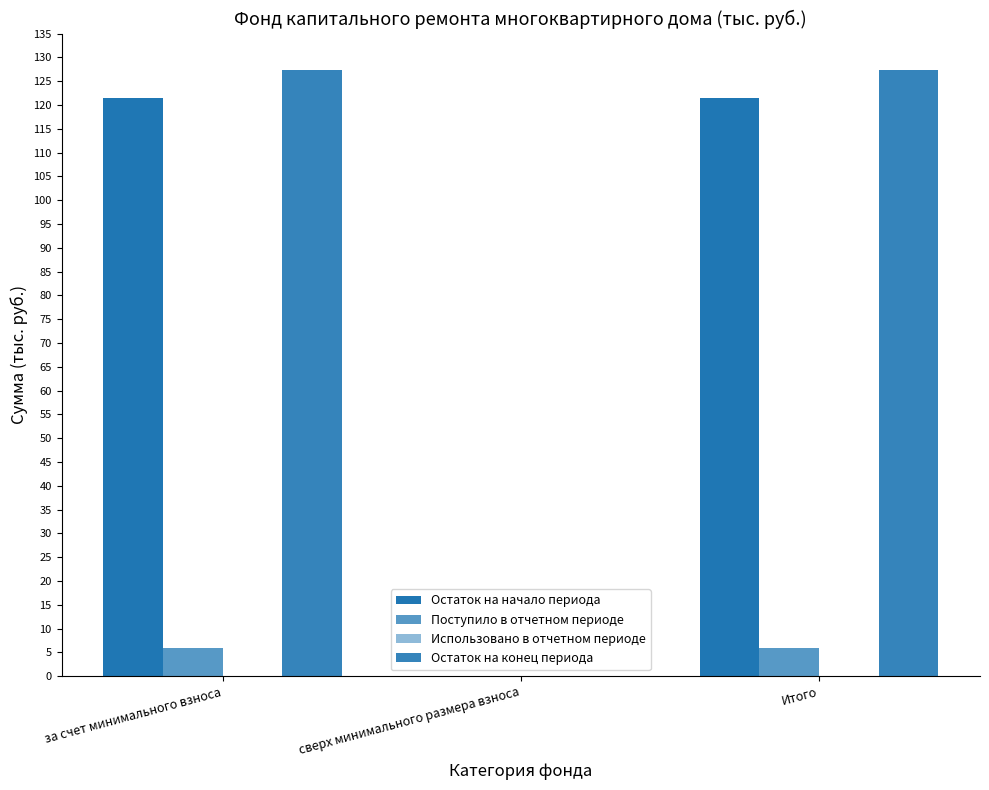

How many groups of bars are there?

3